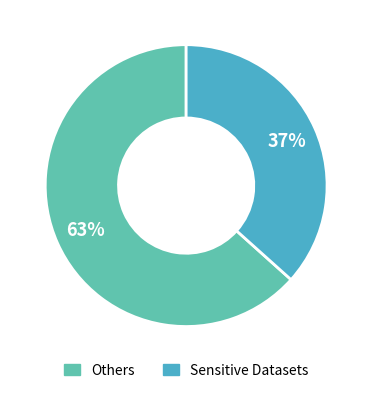

Does any single category account for the majority?

Yes